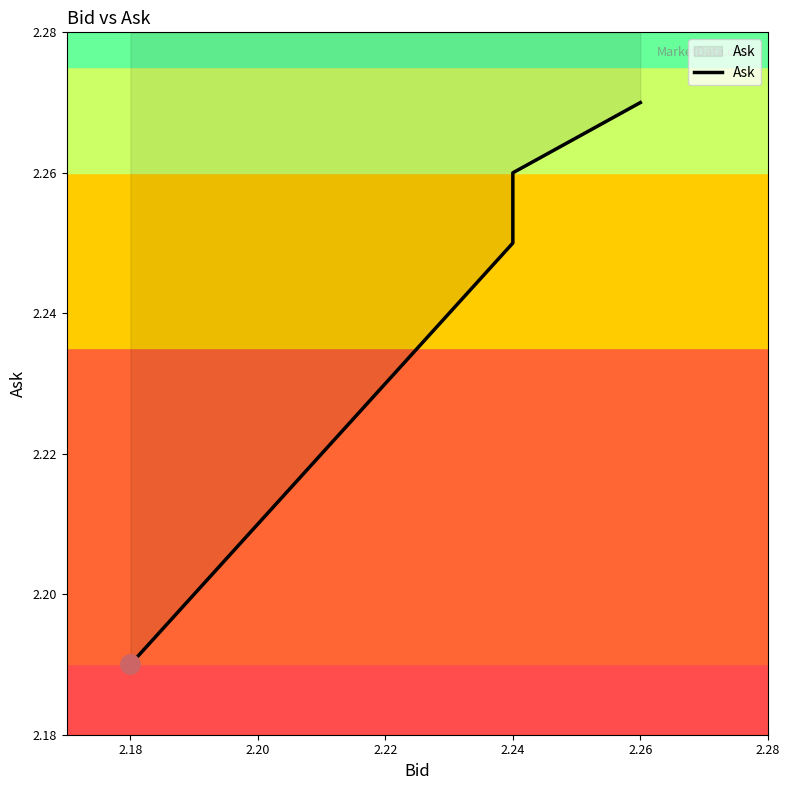

True or false: the data has more than 0 interior local peaks.

False